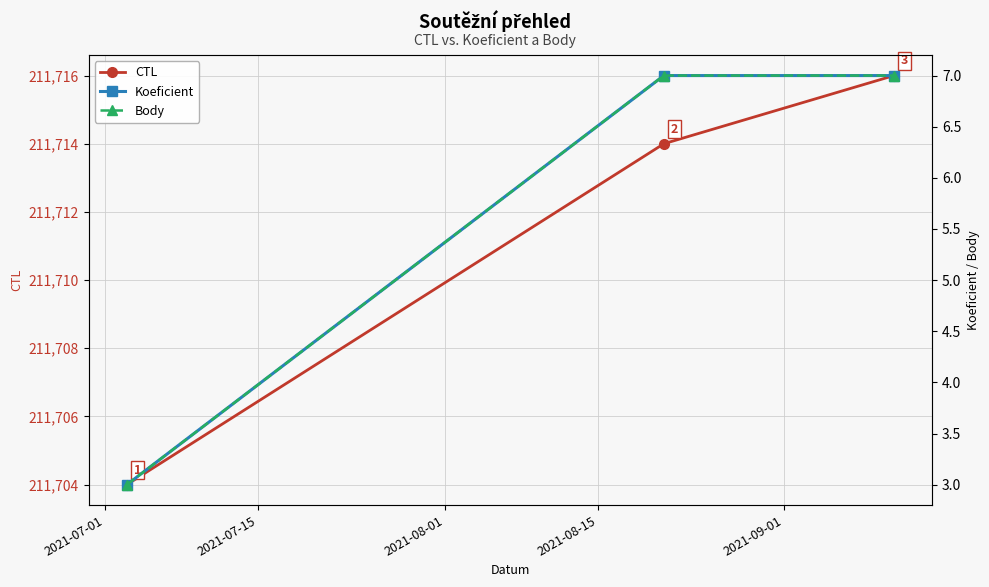

What is the highest value of the CTL series?

211716